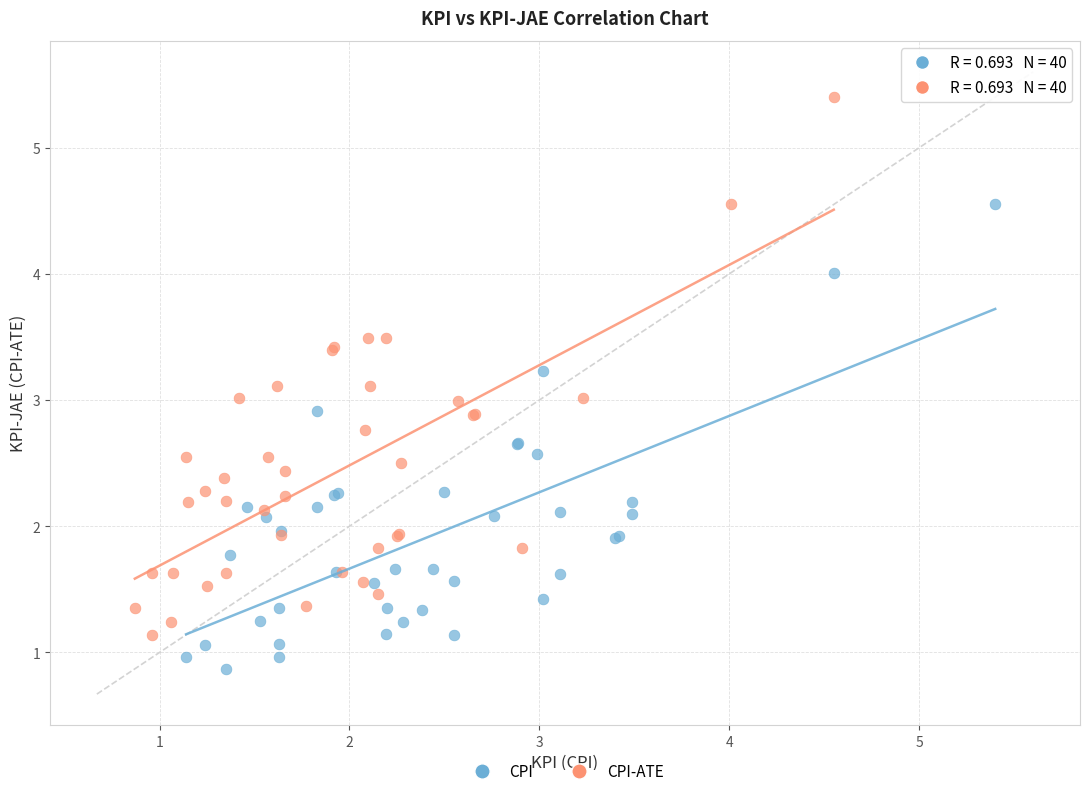

Which series contains the lowest Y value?

CPI